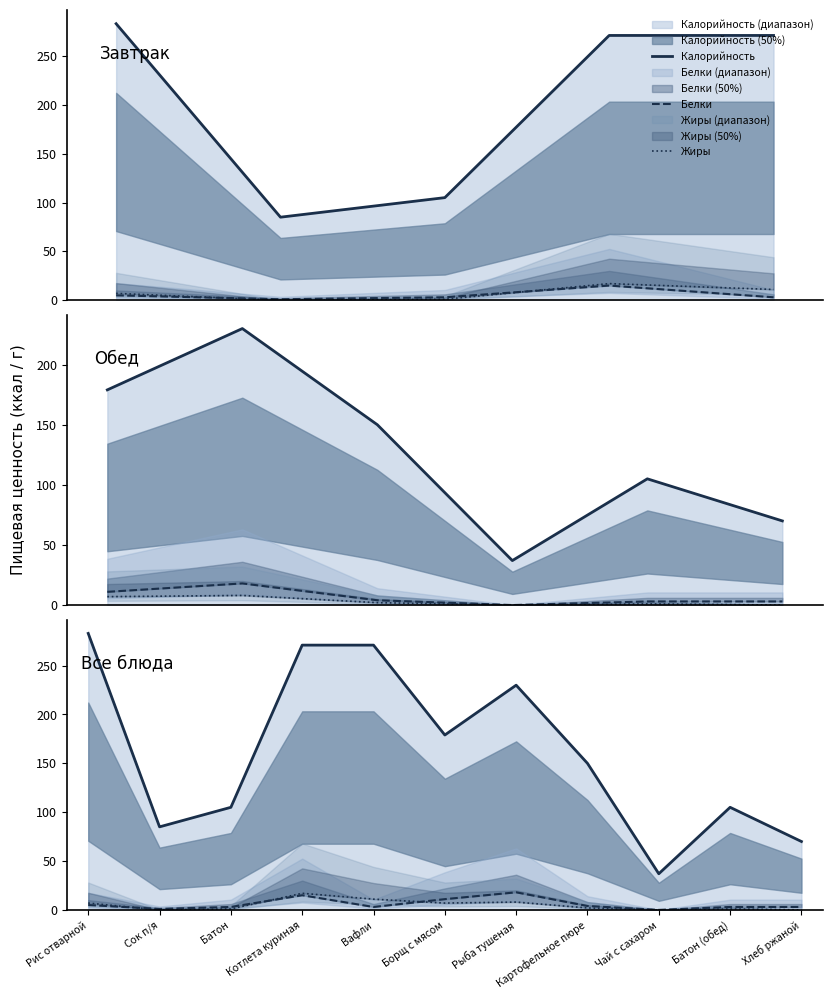

What is the label of the 1st point from the right?

Хлеб ржаной